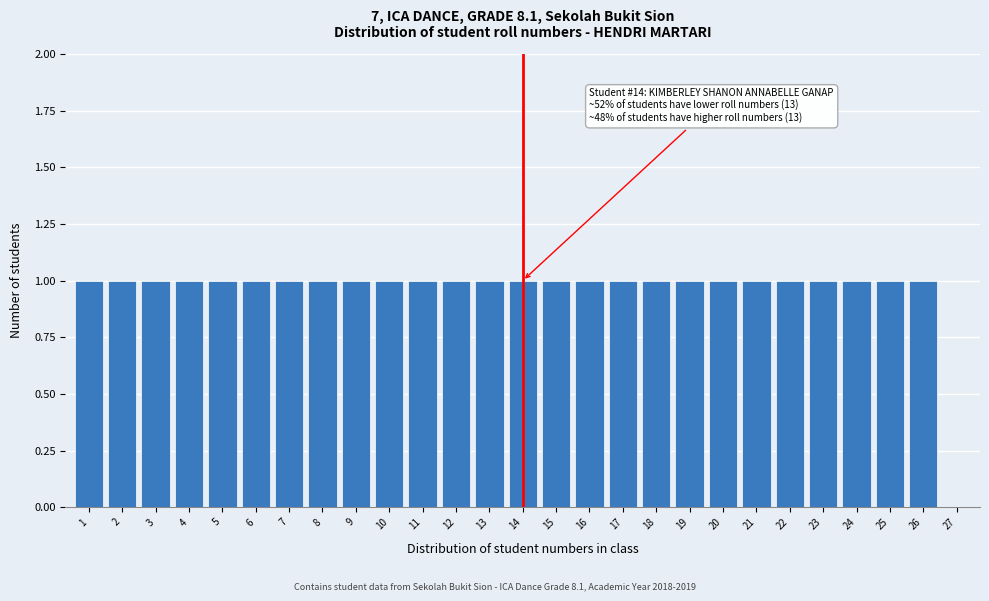

Reading left to right, what are all the values shown in this chart?

1=1	2=1	3=1	4=1	5=1	6=1	7=1	8=1	9=1	10=1	11=1	12=1	13=1	14=1	15=1	16=1	17=1	18=1	19=1	20=1	21=1	22=1	23=1	24=1	25=1	26=1	27=0